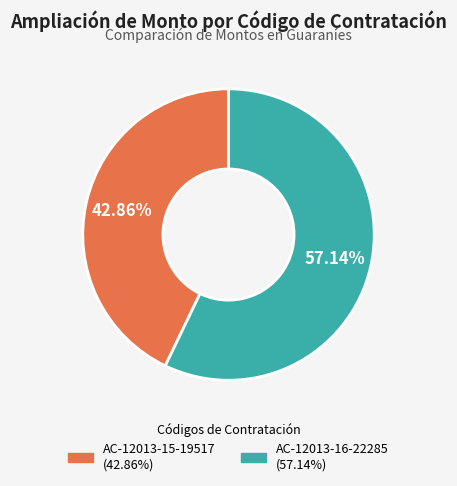

Does any single category account for the majority?

Yes